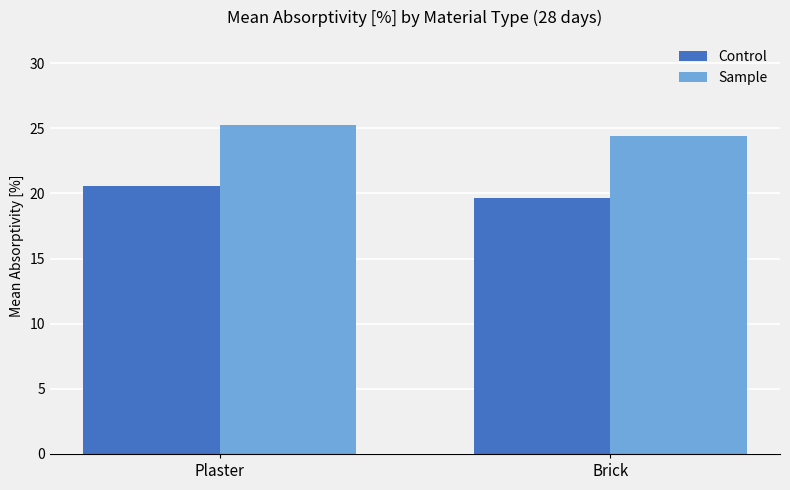

What position from the right is Brick?

1